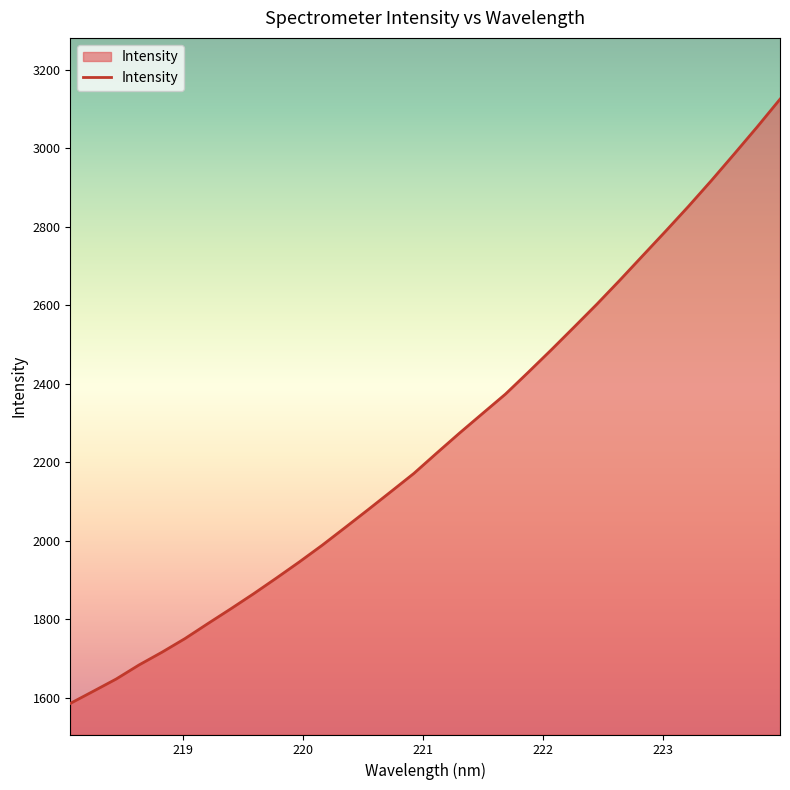

Reading left to right, transcribe all the data shown in this chart.

1584.9	1615.8	1647.0	1683.0	1715.4	1750.1	1788.3	1826.0	1864.5	1904.7	1945.8	1988.5	2033.5	2079.0	2125.1	2171.5	2223.4	2274.6	2324.3	2373.7	2429.6	2486.4	2544.6	2603.2	2664.2	2726.7	2789.1	2852.5	2918.2	2986.0	3054.7	3125.6